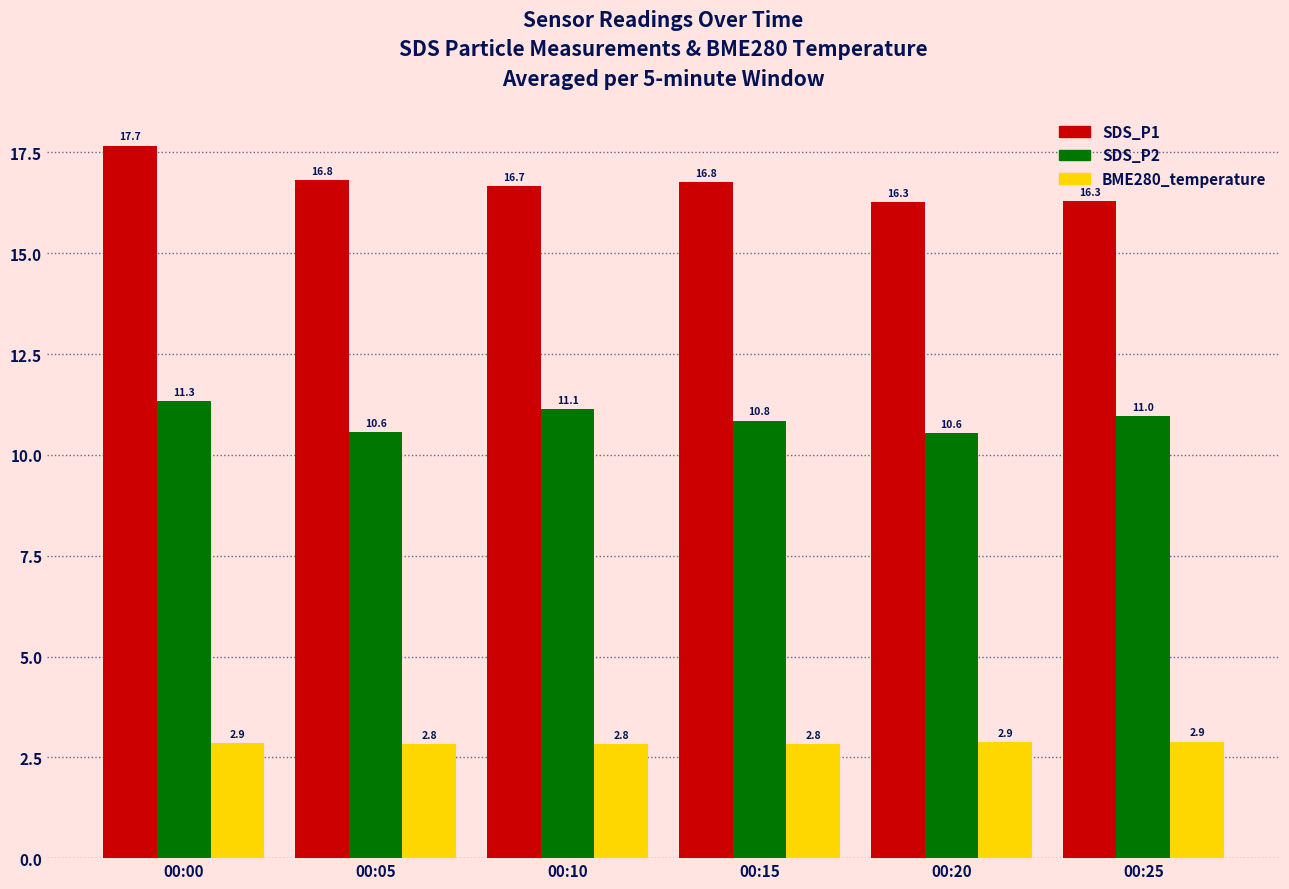

At which category is the sum across all series the highest?

00:00